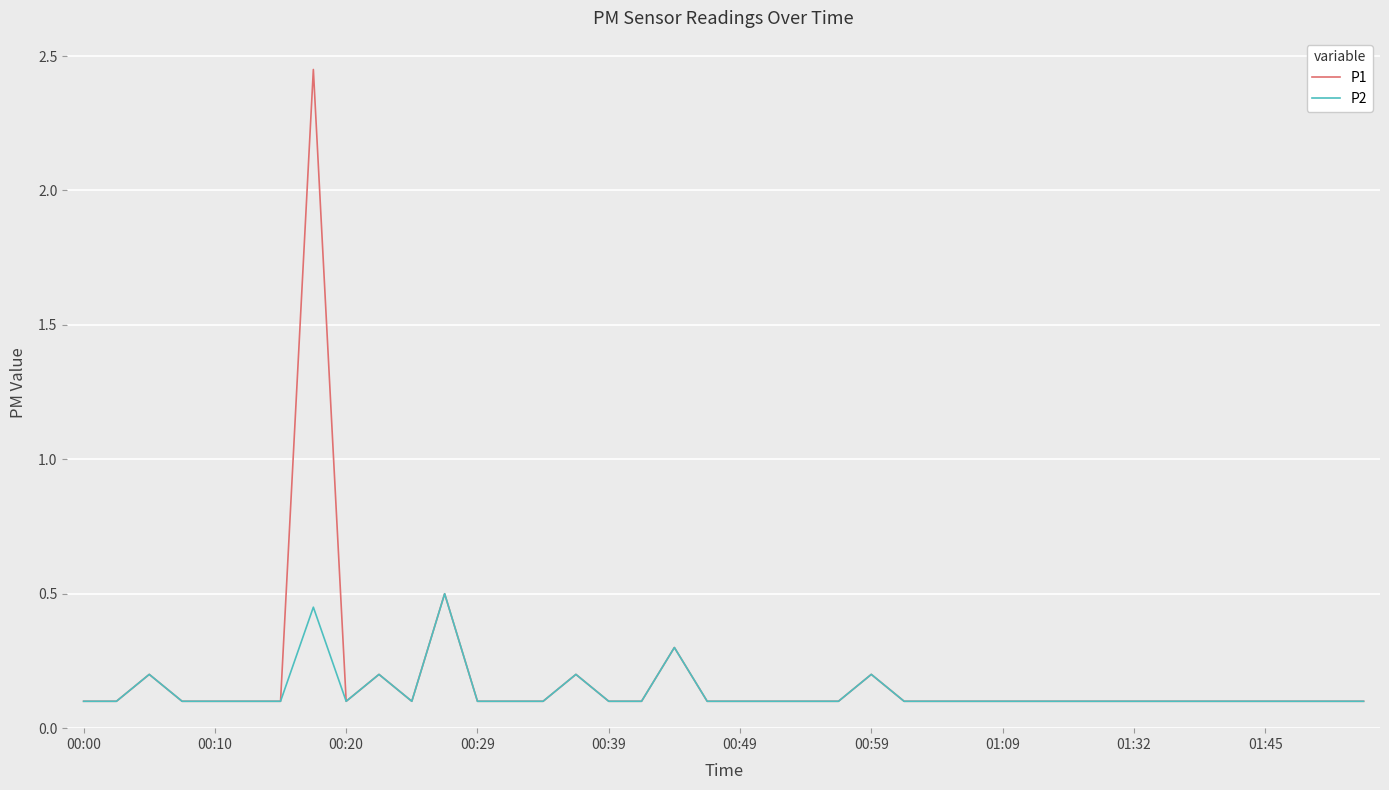

What is the average value of the P1 series?

0.2